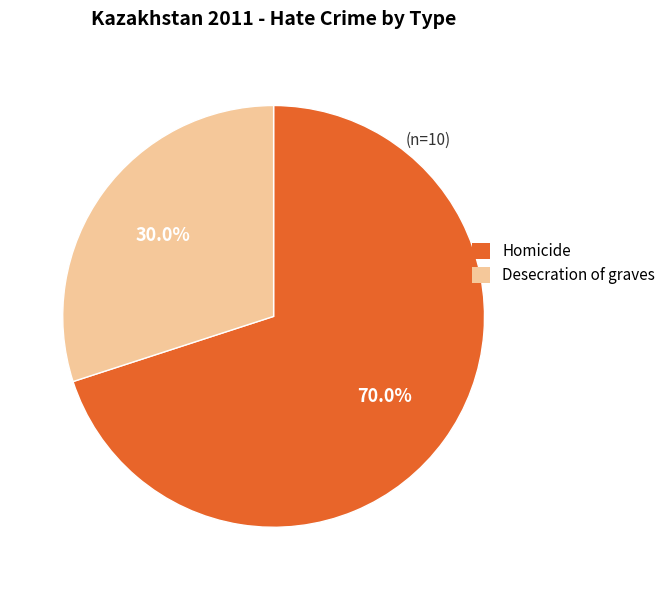

To the nearest percent, what is the average slice percentage?

50%